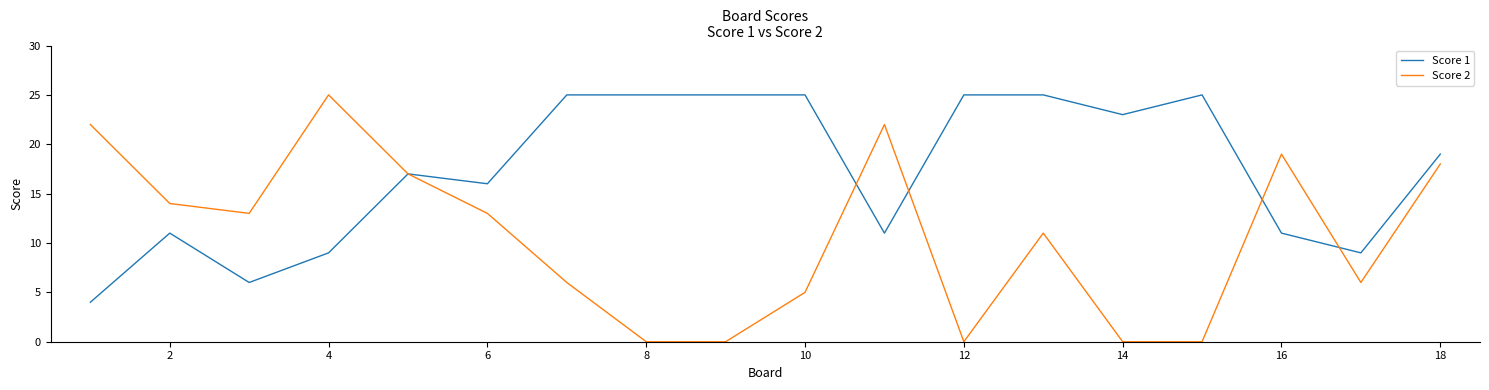

What is the maximum value for Score 1?

25